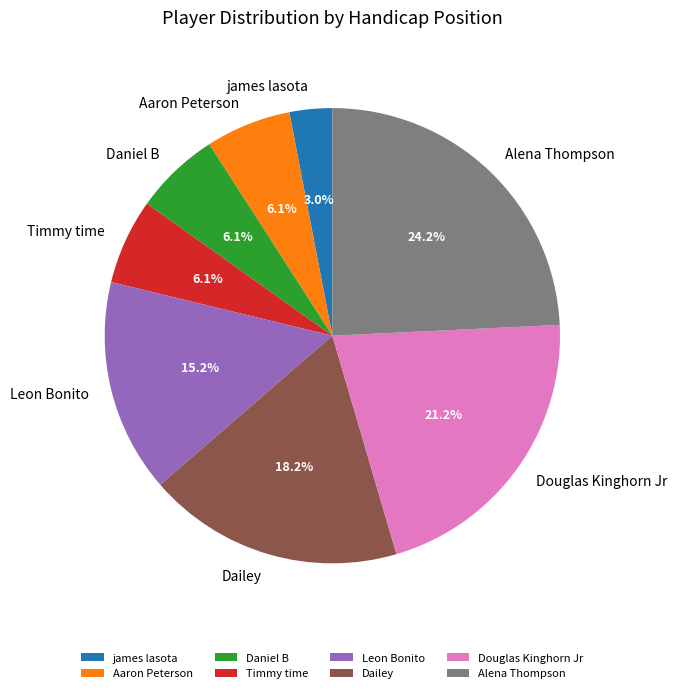

Which has a higher value, james lasota or Alena Thompson?

Alena Thompson